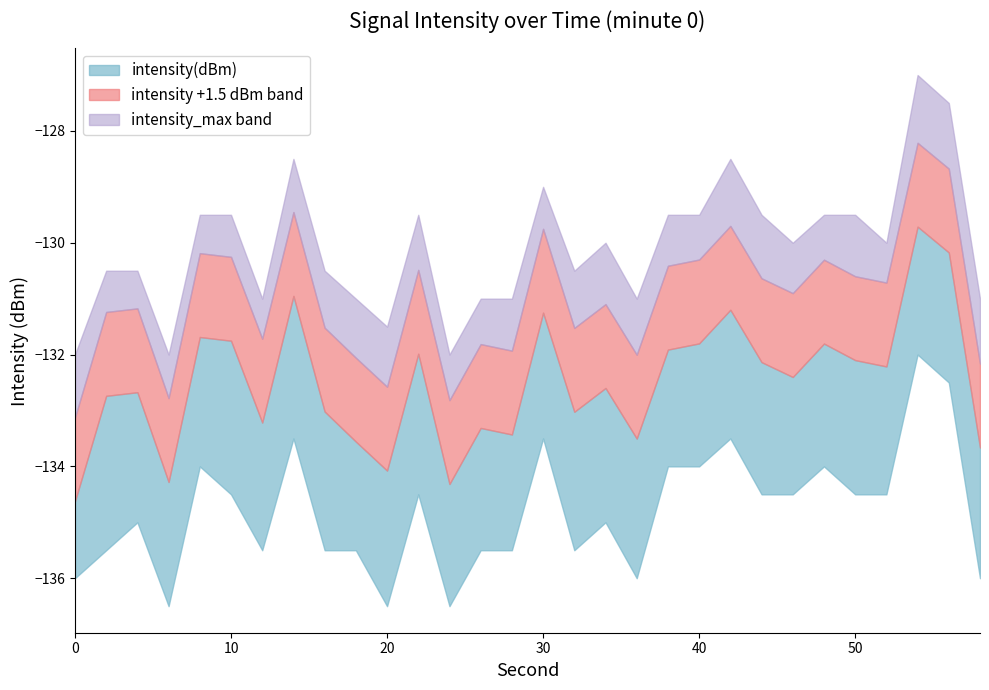

In intensity_max, how many points are lower than both neighbors (excluding endpoints)?

8